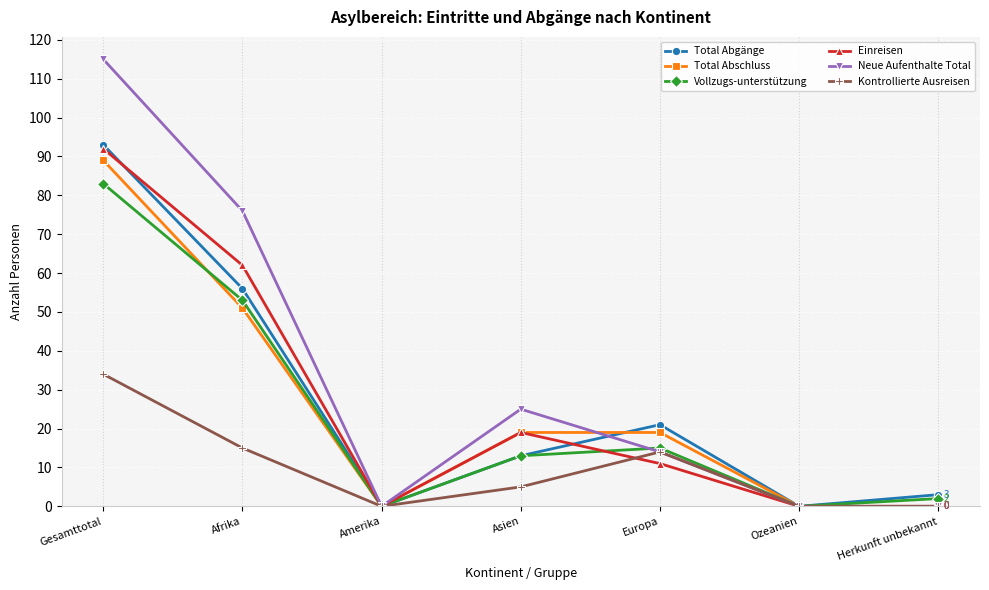

Reading right to left, extract all data points from this chart.

Total Abgänge: Herkunft unbekannt=3	Ozeanien=0	Europa=21	Asien=13	Amerika=0	Afrika=56	Gesamttotal=93
Total Abschluss: Herkunft unbekannt=0	Ozeanien=0	Europa=19	Asien=19	Amerika=0	Afrika=51	Gesamttotal=89
Vollzugs-unterstützung: Herkunft unbekannt=2	Ozeanien=0	Europa=15	Asien=13	Amerika=0	Afrika=53	Gesamttotal=83
Einreisen: Herkunft unbekannt=0	Ozeanien=0	Europa=11	Asien=19	Amerika=0	Afrika=62	Gesamttotal=92
Neue Aufenthalte Total: Herkunft unbekannt=0	Ozeanien=0	Europa=14	Asien=25	Amerika=0	Afrika=76	Gesamttotal=115
Kontrollierte Ausreisen: Herkunft unbekannt=0	Ozeanien=0	Europa=14	Asien=5	Amerika=0	Afrika=15	Gesamttotal=34